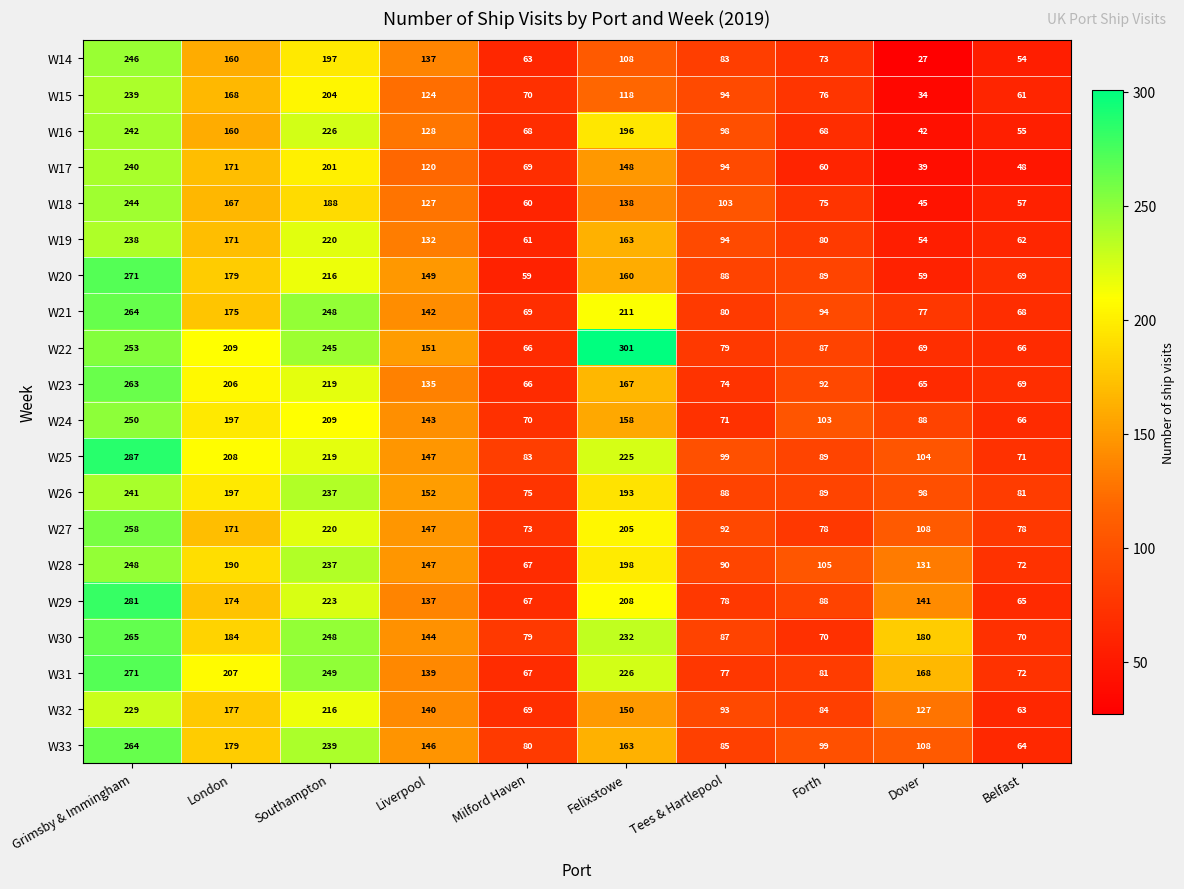

At which label is W14 closest to 136?

Liverpool